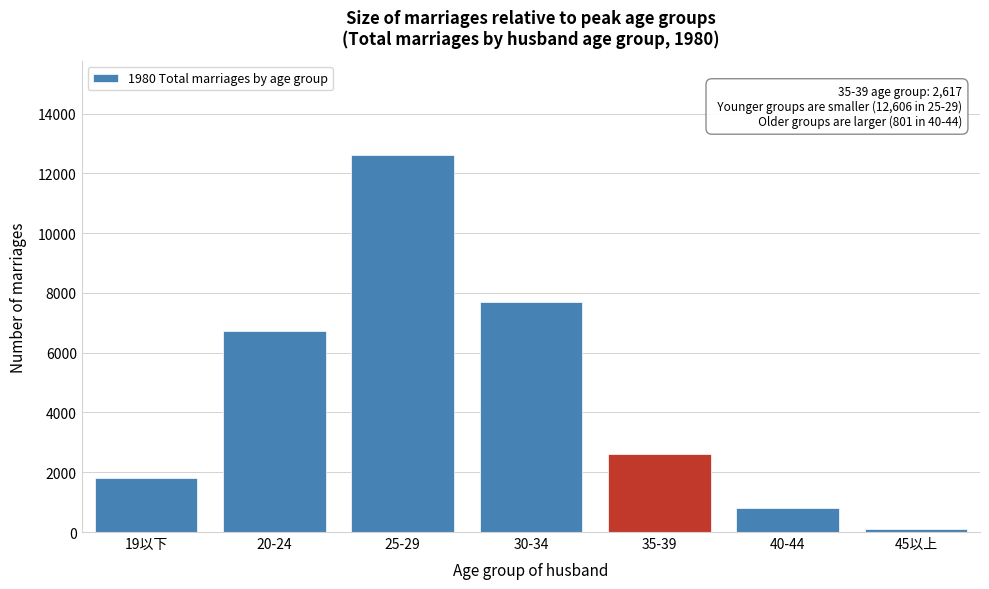

Reading left to right, transcribe all the data shown in this chart.

19以下=1796	20-24=6713	25-29=12606	30-34=7708	35-39=2617	40-44=801	45以上=102